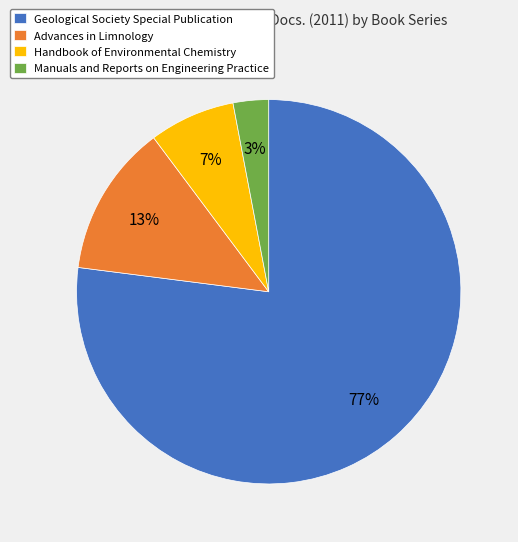

Count the number of slices in the pie.

4